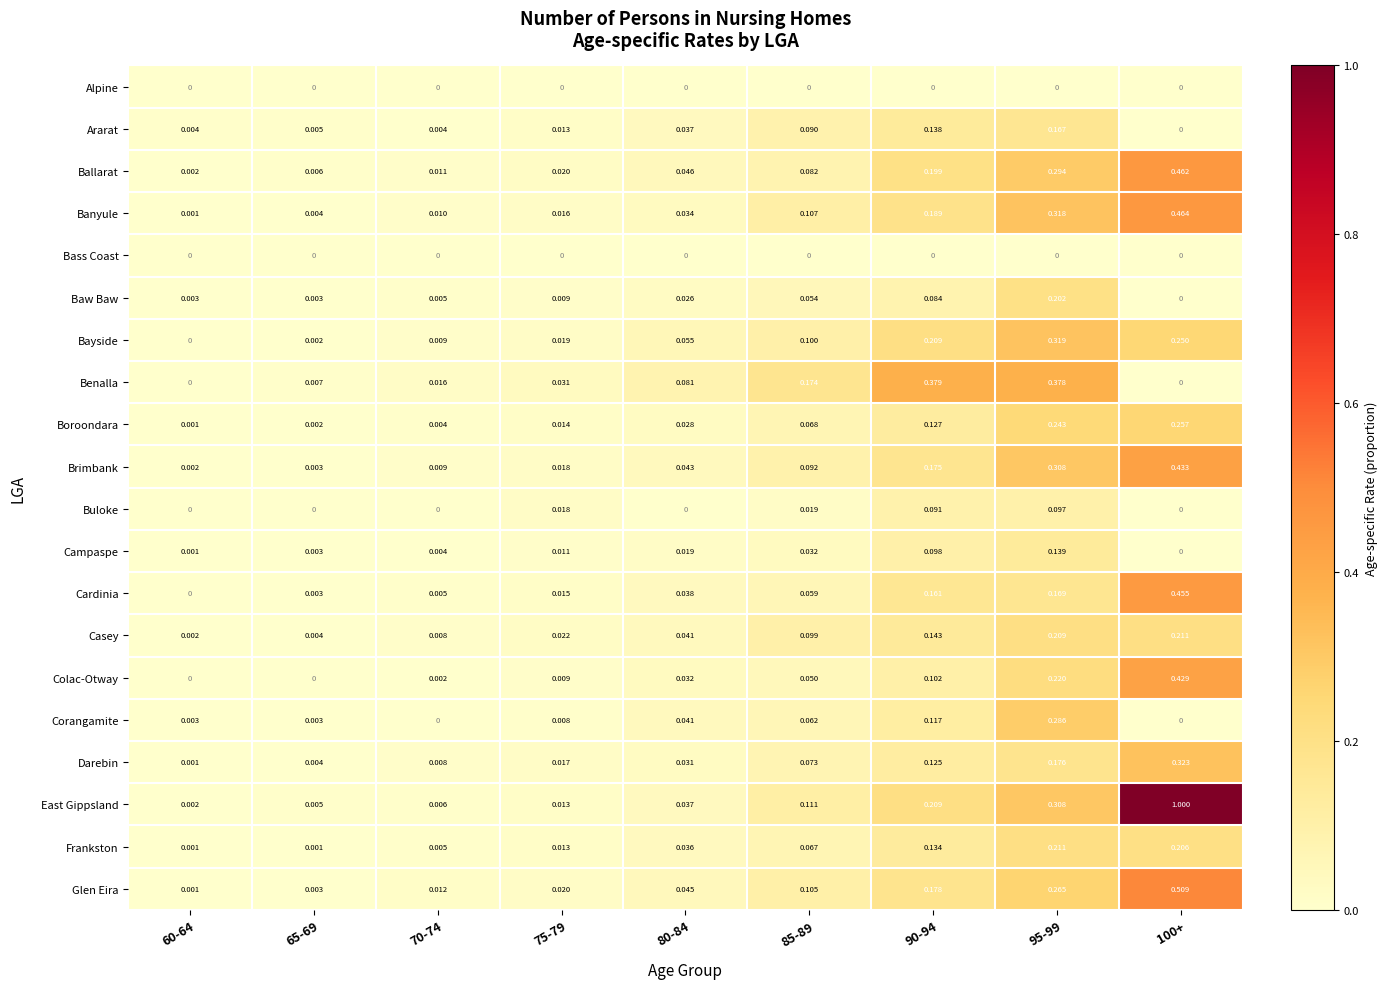

Is the value of Buloke at 70-74 greater than the value of Corangamite at 85-89?

No